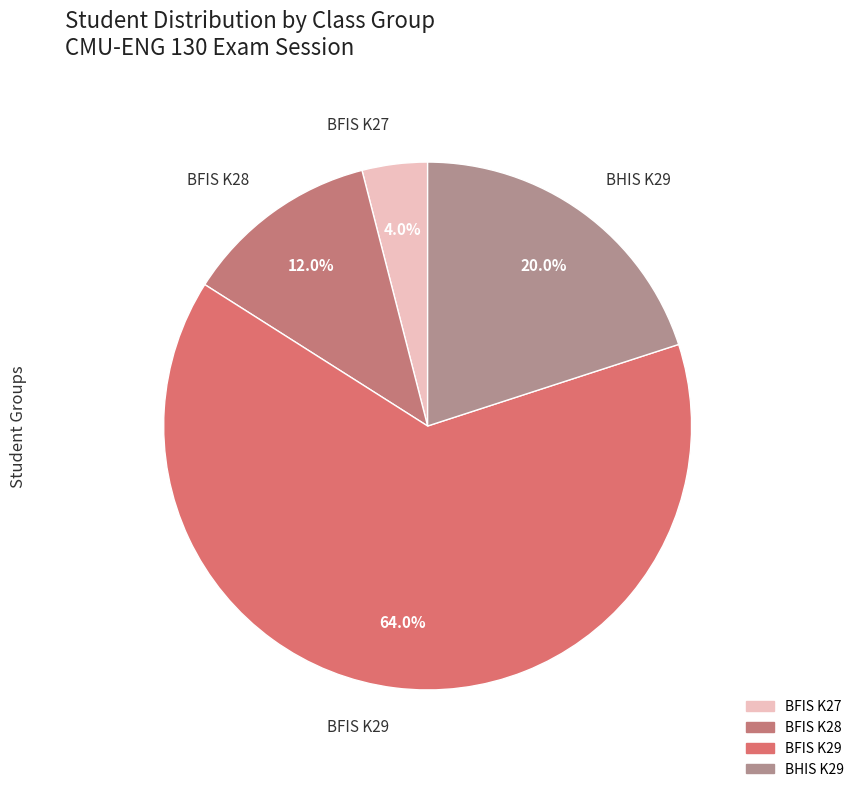

To the nearest percent, what is the difference between the largest and smallest slice percentages?

60%